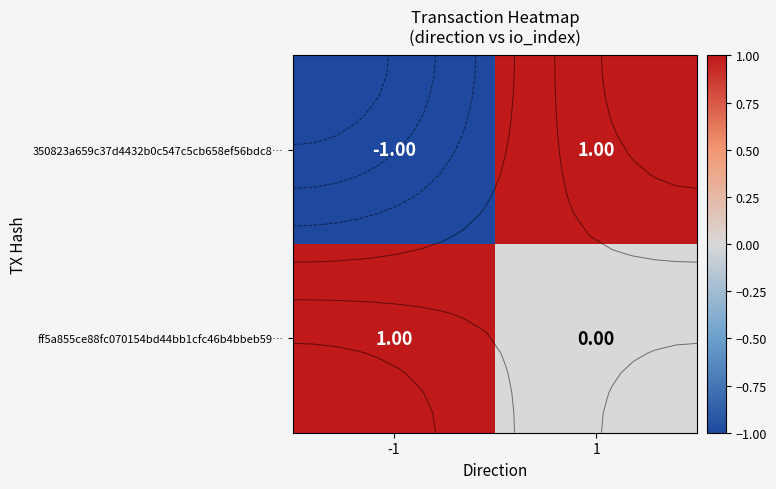

At -1, list the series in order from largest to smallest.

ff5a855ce88fc070154bd44bb1cfc46b4bbeb59…, 350823a659c37d4432b0c547c5cb658ef56bdc8…